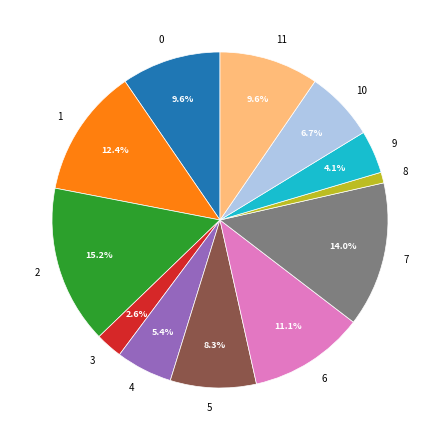

Which category has the biggest portion of the pie?

2